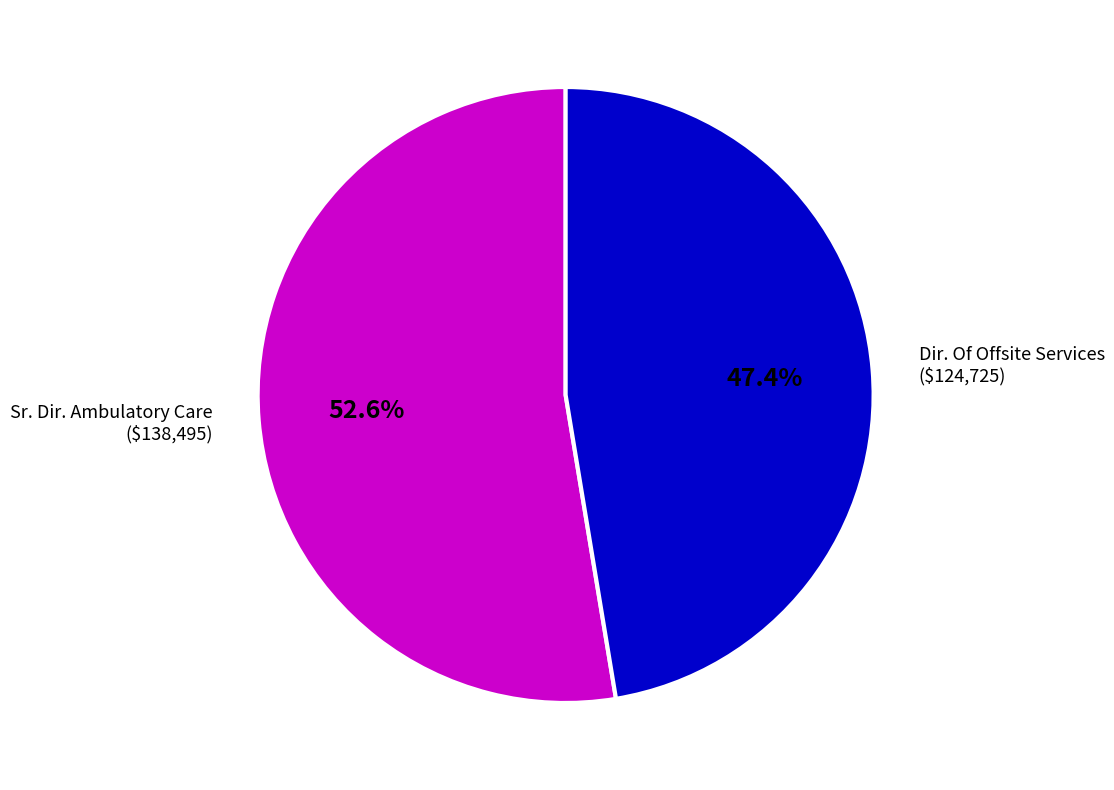

Is there a majority slice in this chart?

Yes